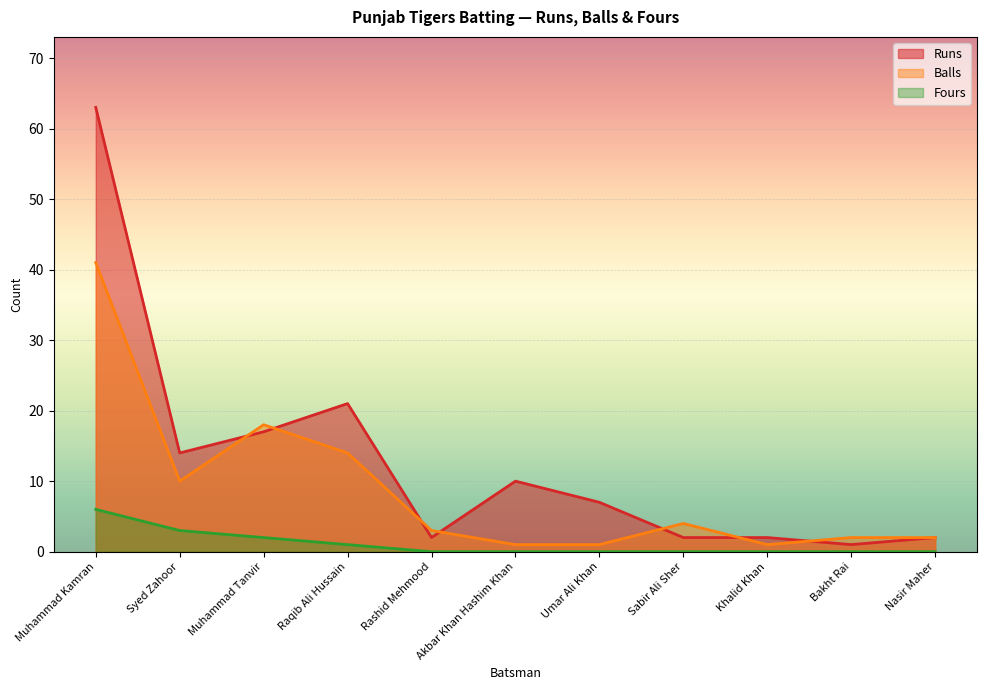

What is the difference between the second highest and minimum values in the Runs series?

20